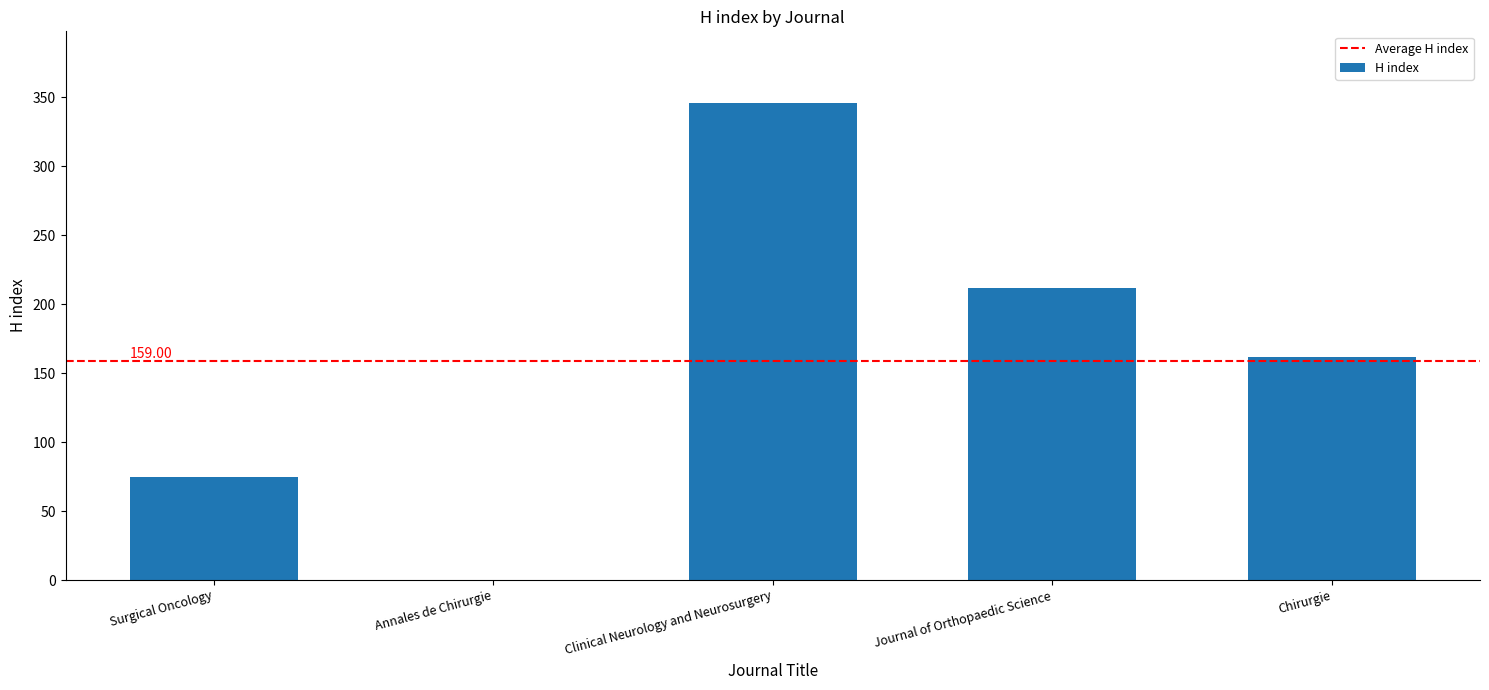

What is the sum of the values at Chirurgie and Clinical Neurology and Neurosurgery?

508